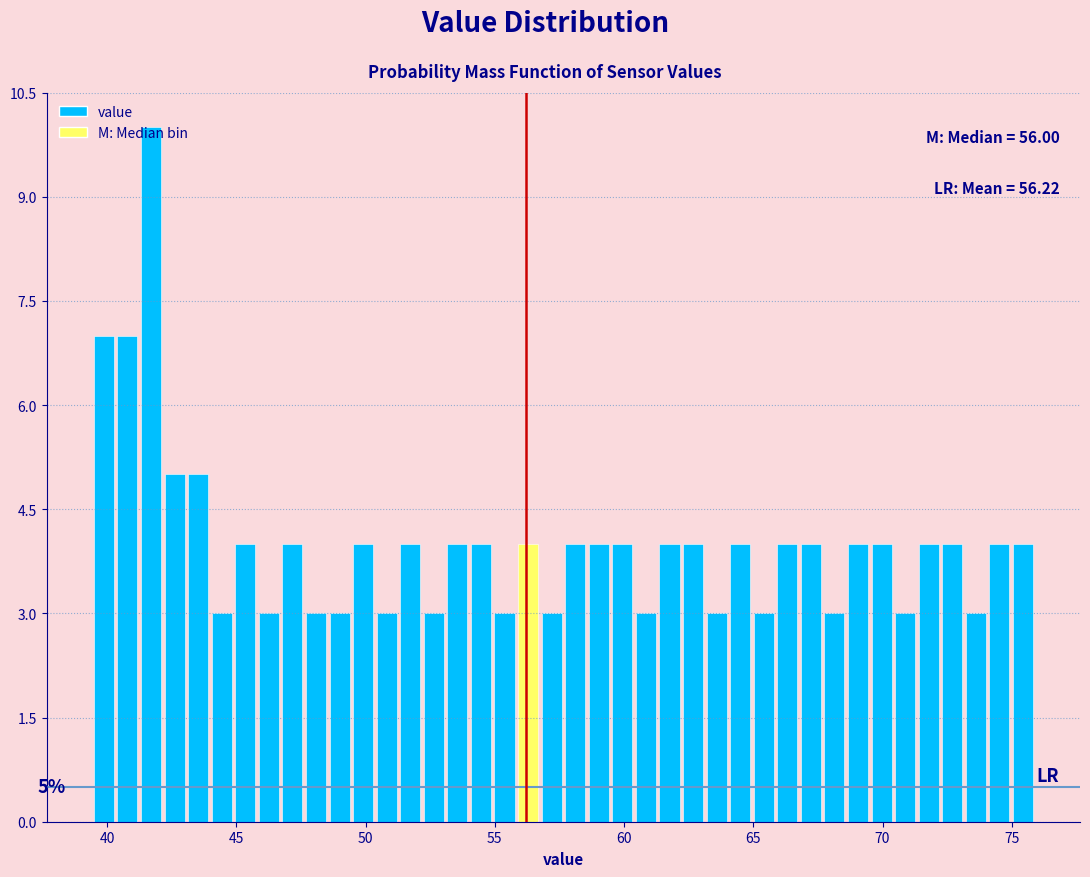

Around what value on the x-axis is the tallest bar? Give the approximate position of its centre, as read against the axis.

41.5